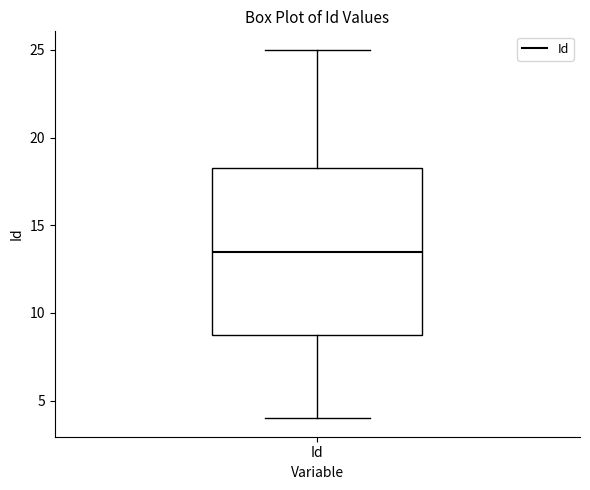

Transcribe this box plot: give where the median line is, the range the box spans, and where the two whiskers end, as read against the y-axis. The values are not printed on the chart, so give them approximately, as read against the axis.

median 13.5, box 9.0 to 18.5, whiskers 4.0 to 25.0